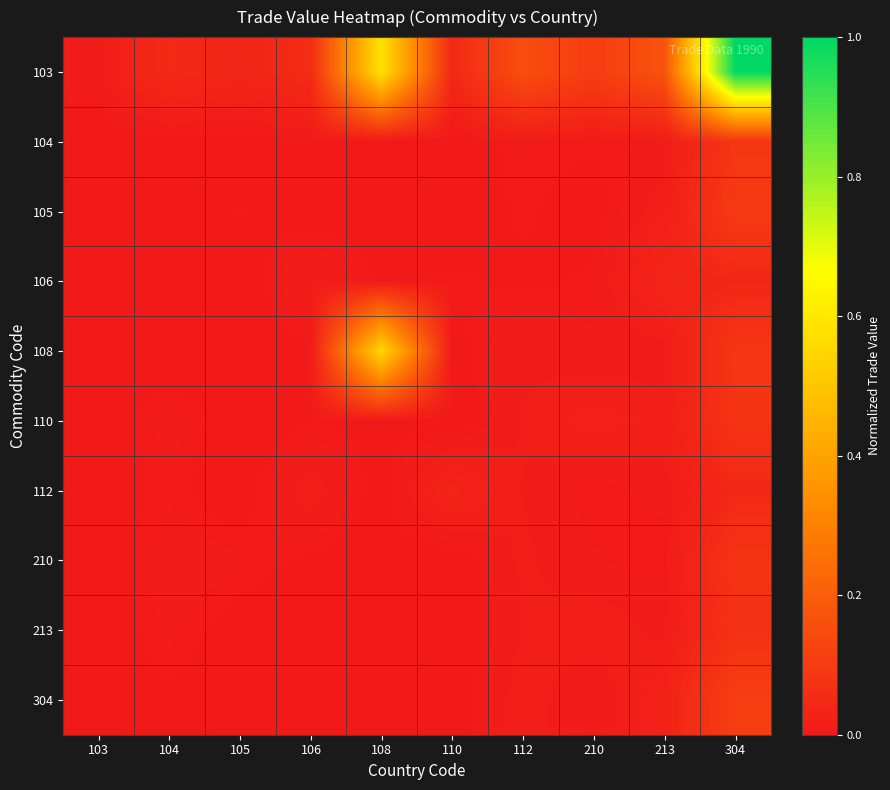

At which category is the sum across all series the highest?

304